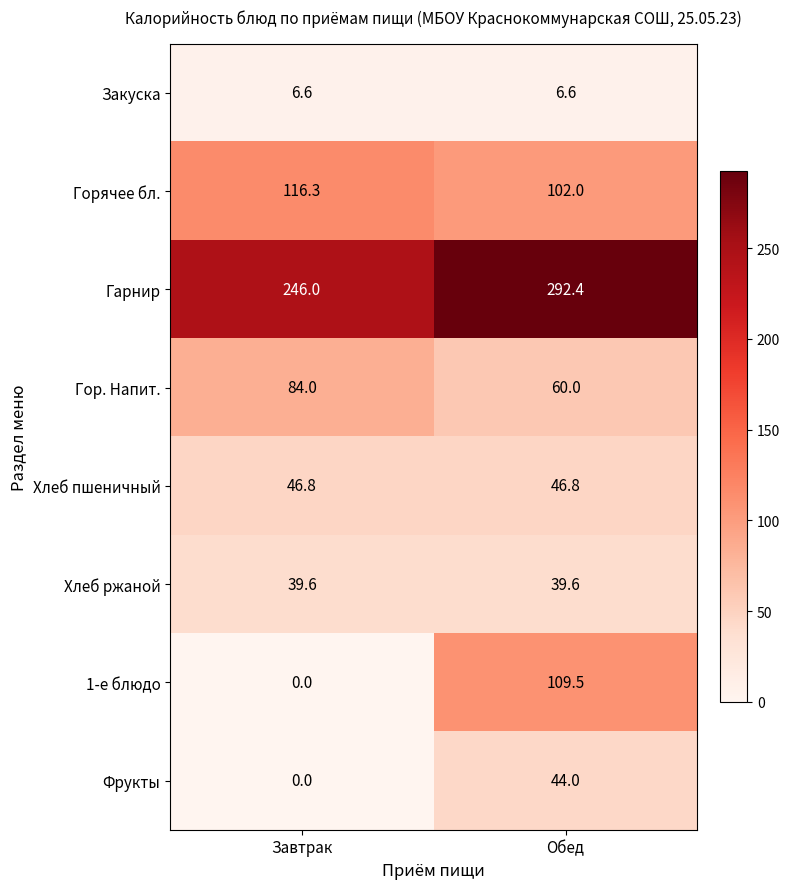

What is the approximate value of Закуска at Обед?

6.6